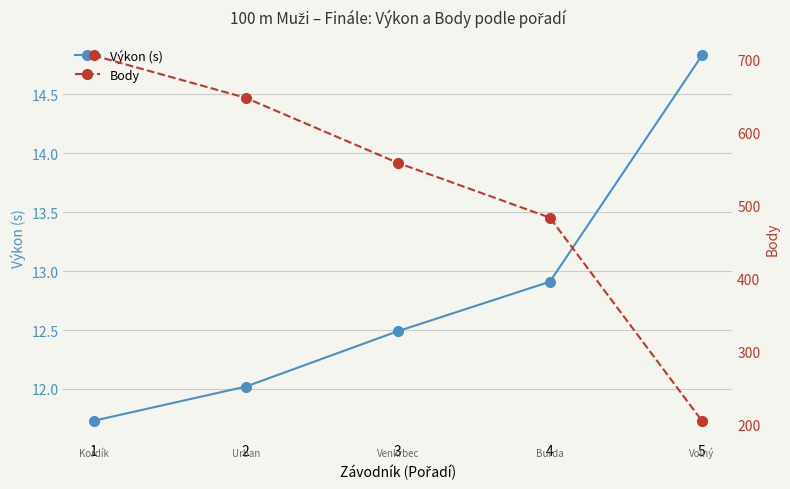

Which category has the lowest value in the Výkon (s) series?

1